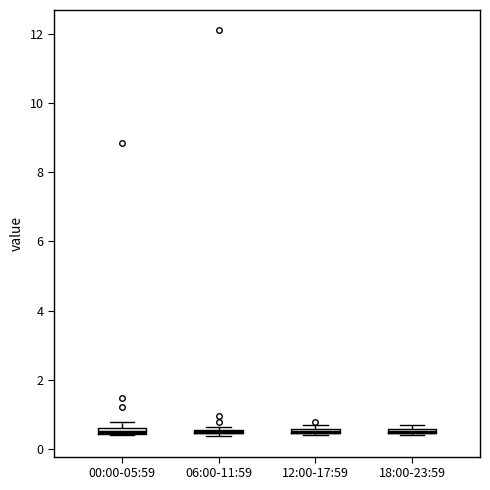

Where is the upper edge of the box for 00:00-05:59 on the y-axis? The values are not printed on the chart, so give them approximately, as read against the axis.

0.6